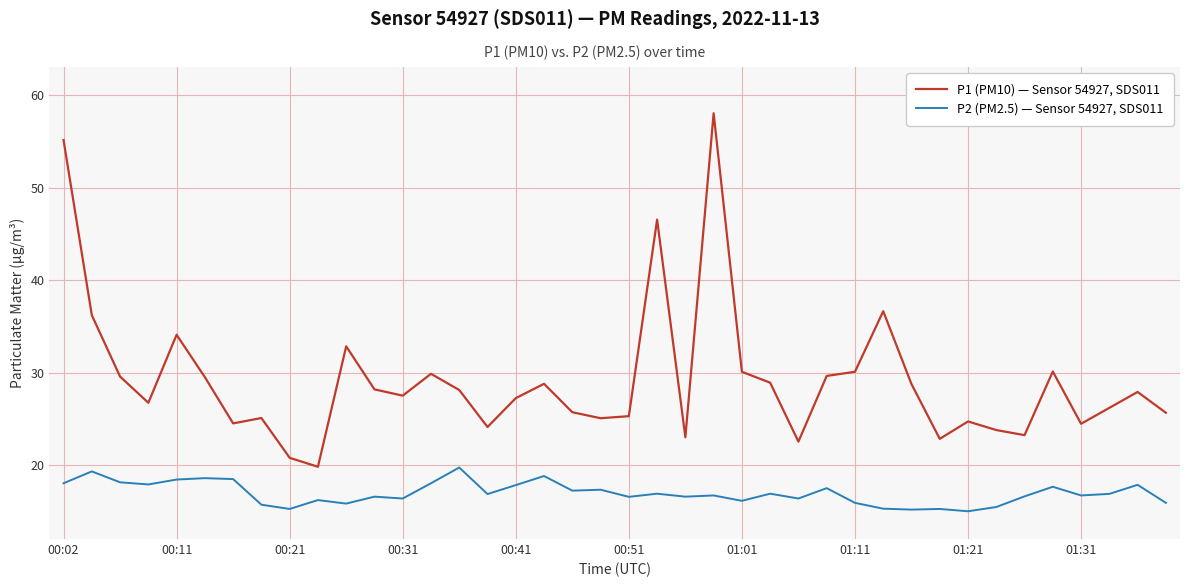

Which series has the largest total across all categories?

P1 (PM10) — Sensor 54927, SDS011